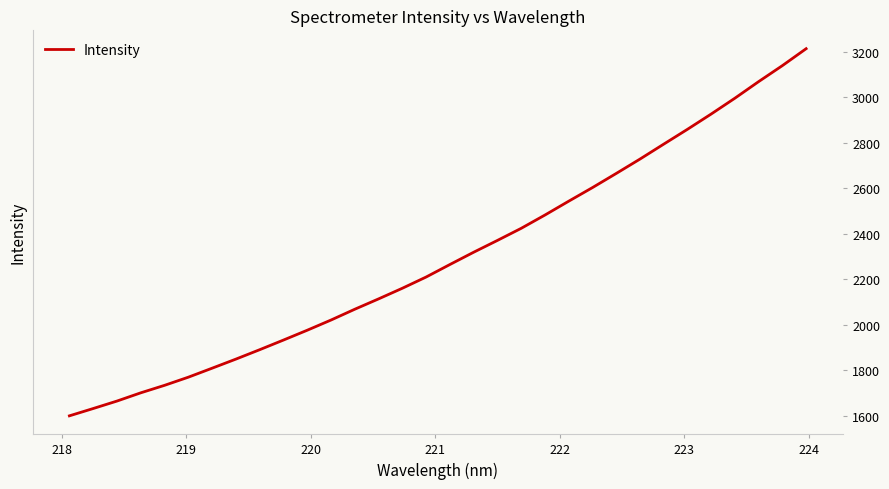

What is the difference between the maximum and minimum values?

1615.6